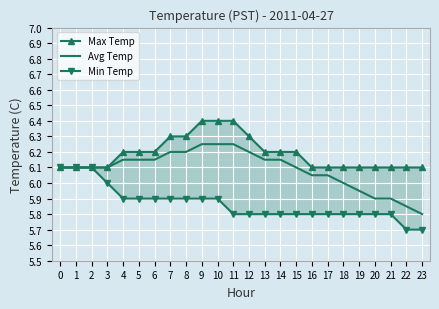

Where is Min Temp nearest to the value 5?

22